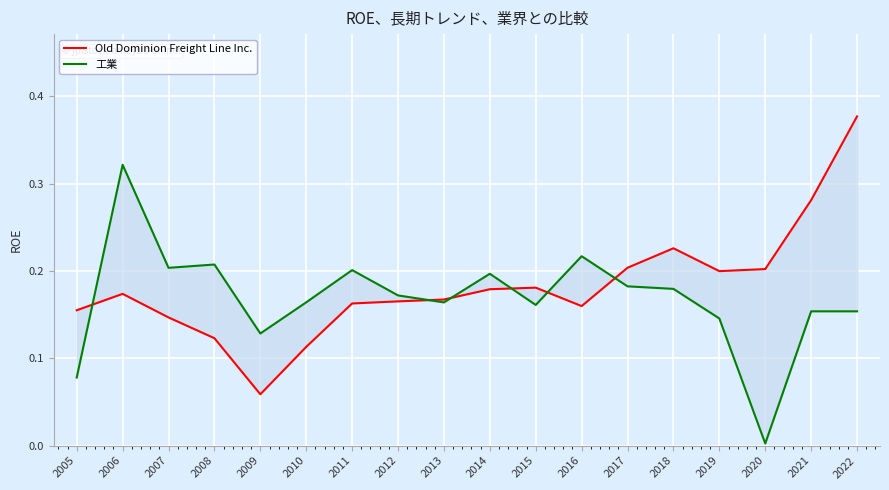

Which label corresponds to the smallest value in the chart?

2020